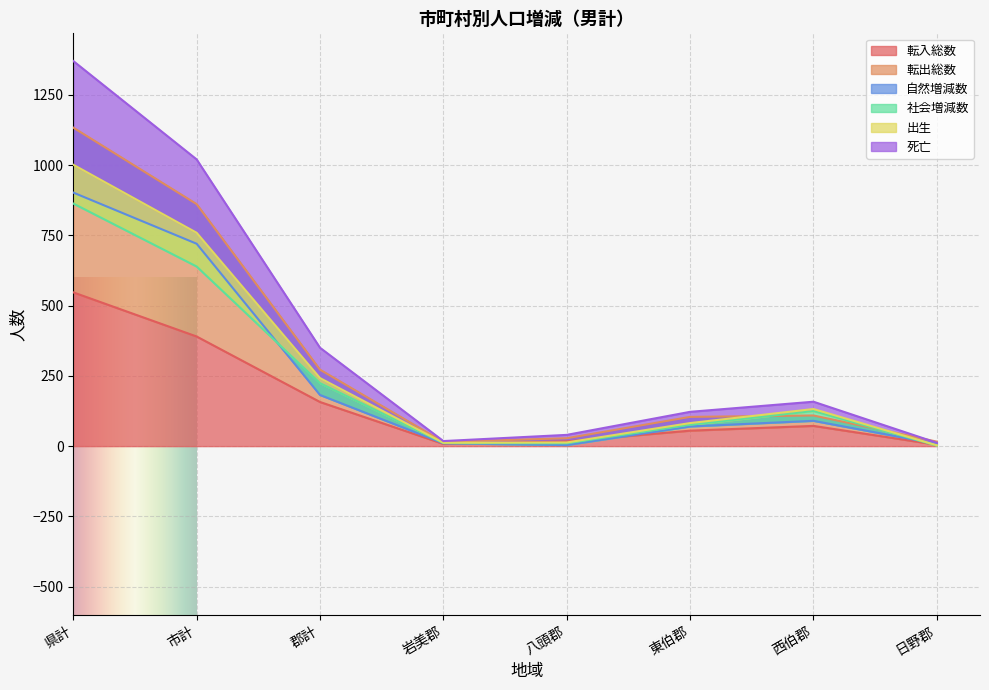

Is it true that 転入総数 equals 157 at 郡計?

True